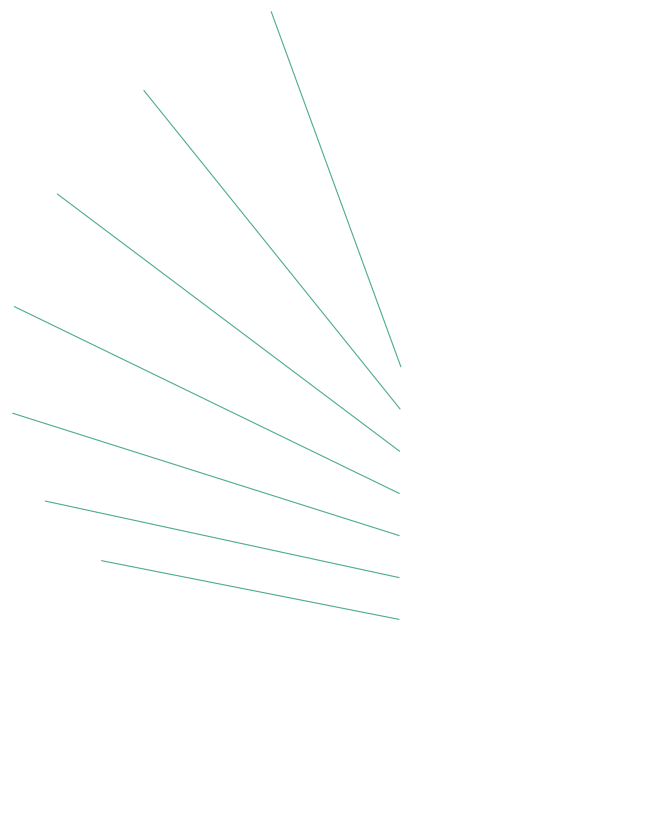

Rank the categories by value from highest to lowest.

Est, Calme, Nord-Ouest, Nord-Est, Sud, Ouest, Sud-Ouest